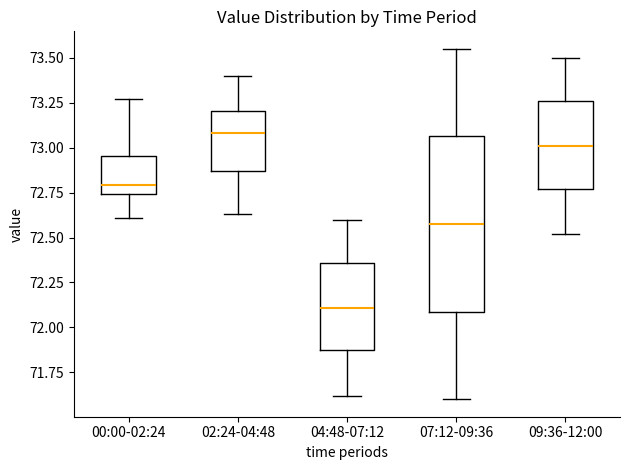

Reading left to right, read every box against the y-axis: the position of its median line, the range the box covers, and the ends of its whiskers. The values are not printed on the chart, so give them approximately, as read against the axis.

00:00-02:24: median 72.80, box 72.75 to 72.95, whiskers 72.60 to 73.25
02:24-04:48: median 73.10, box 72.85 to 73.20, whiskers 72.65 to 73.40
04:48-07:12: median 72.10, box 71.85 to 72.35, whiskers 71.60 to 72.60
07:12-09:36: median 72.60, box 72.10 to 73.05, whiskers 71.60 to 73.55
09:36-12:00: median 73.00, box 72.75 to 73.25, whiskers 72.50 to 73.50